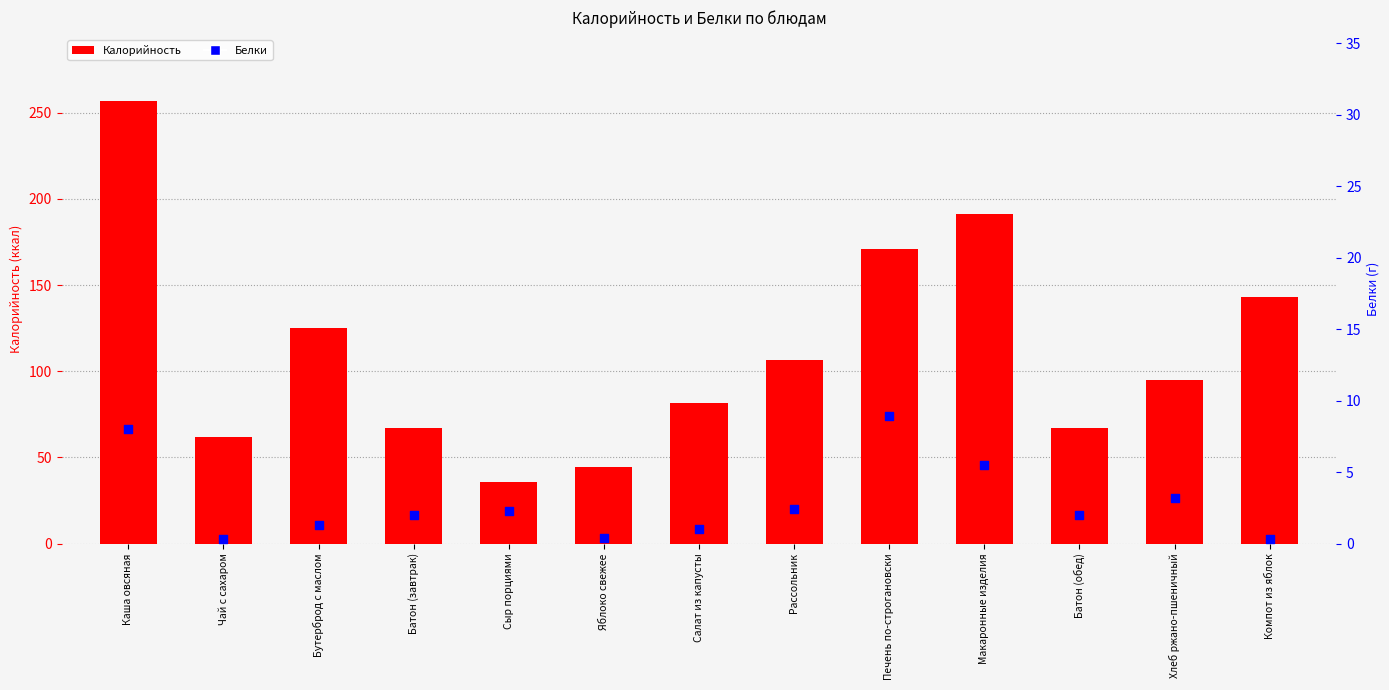

Which series reaches the minimum Y coordinate?

Белки